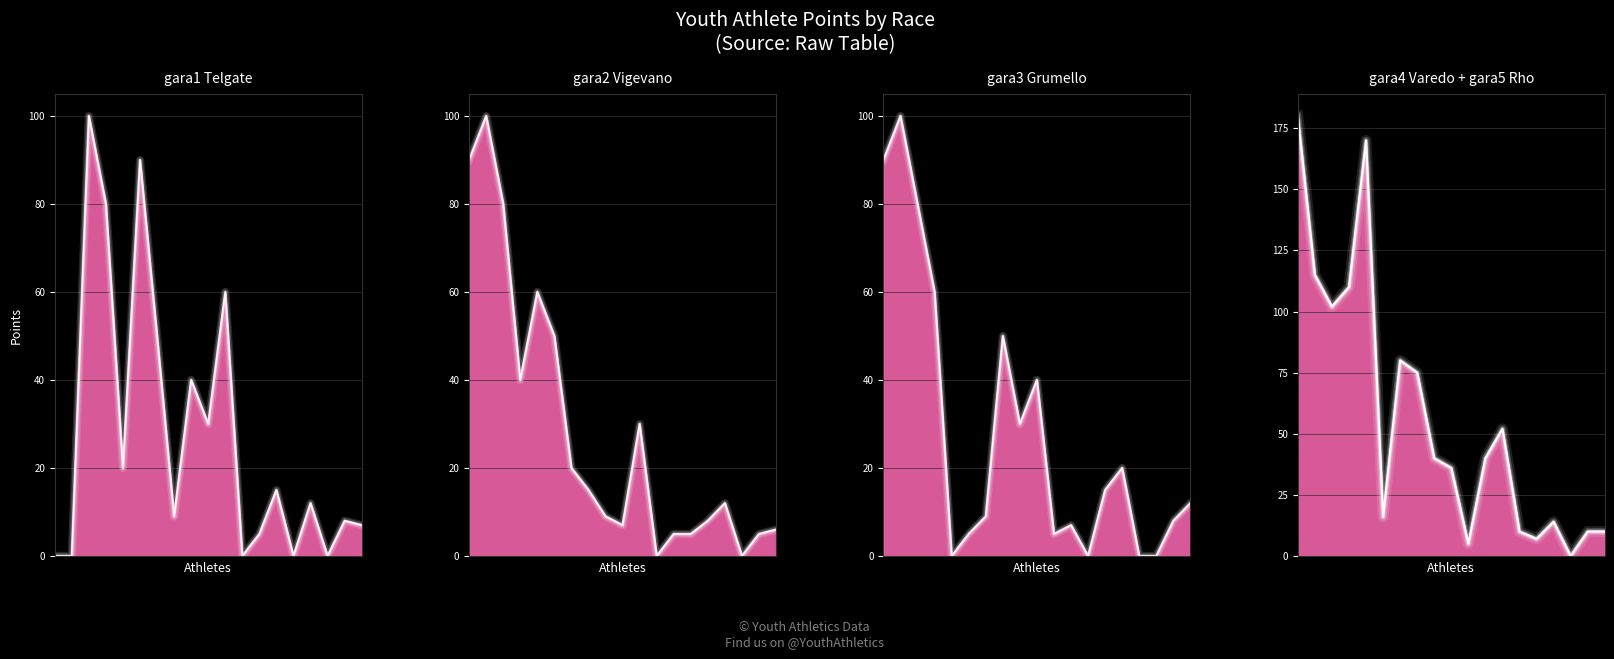

True or false: total line has a value of 70 at 2.

False